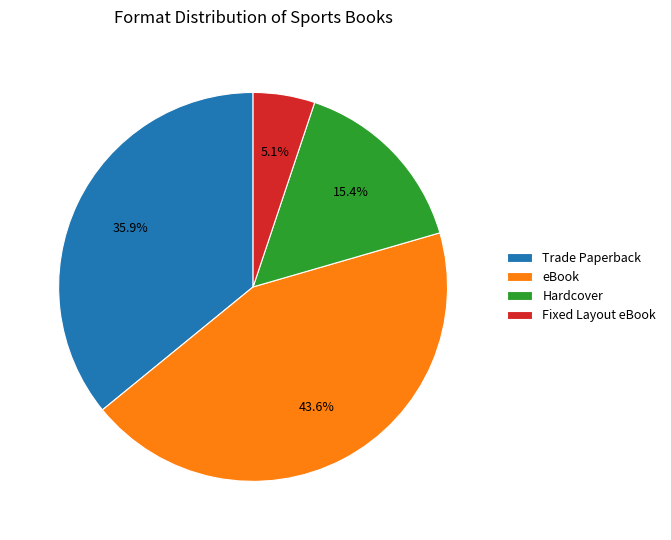

The Trade Paperback slice represents 28% of the pie. True or false?

False